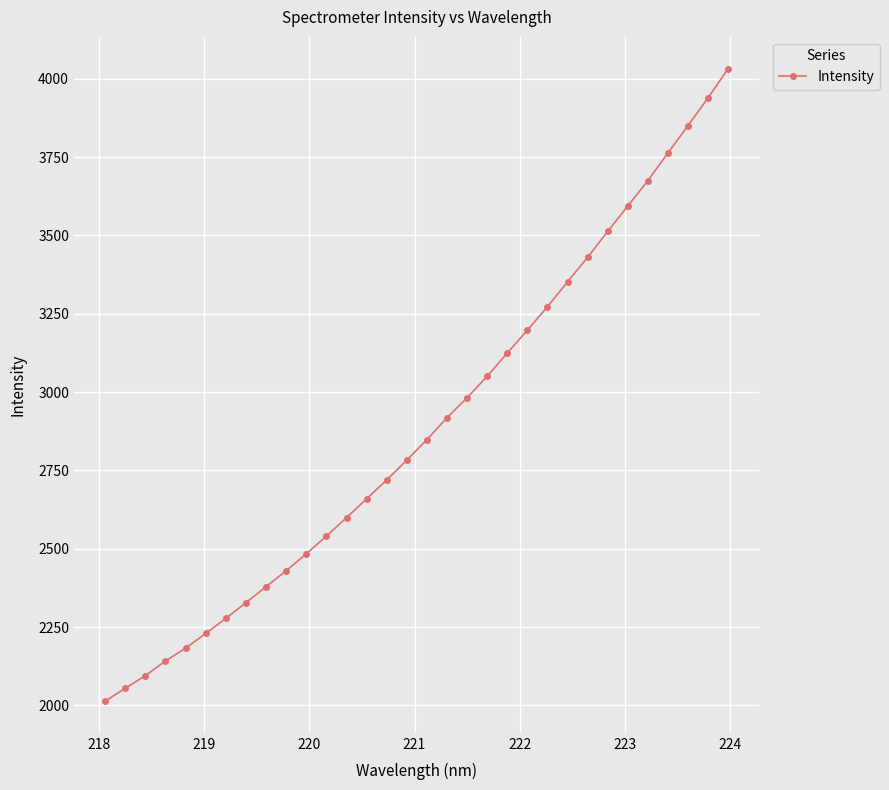

What is the smallest value displayed?

2013.6